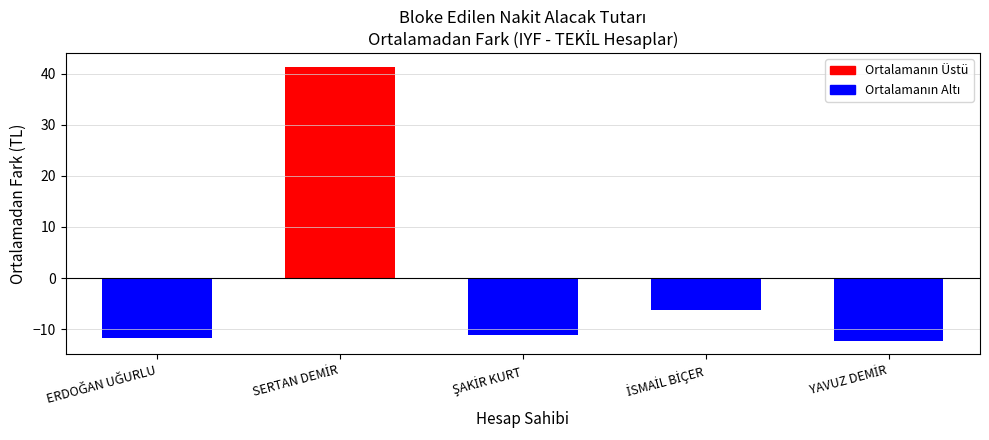

What is the difference between the values at ERDOĞAN UĞURLU and SERTAN DEMİR?

53.0